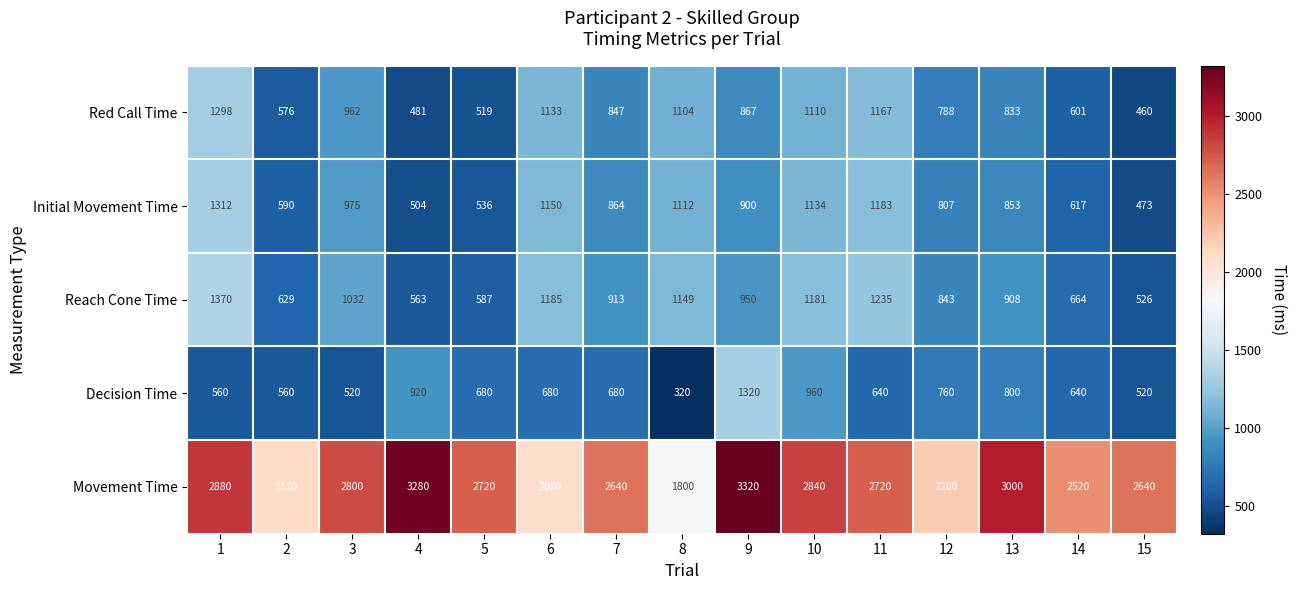

The Red Call Time series shows 2068 at 1. True or false?

False